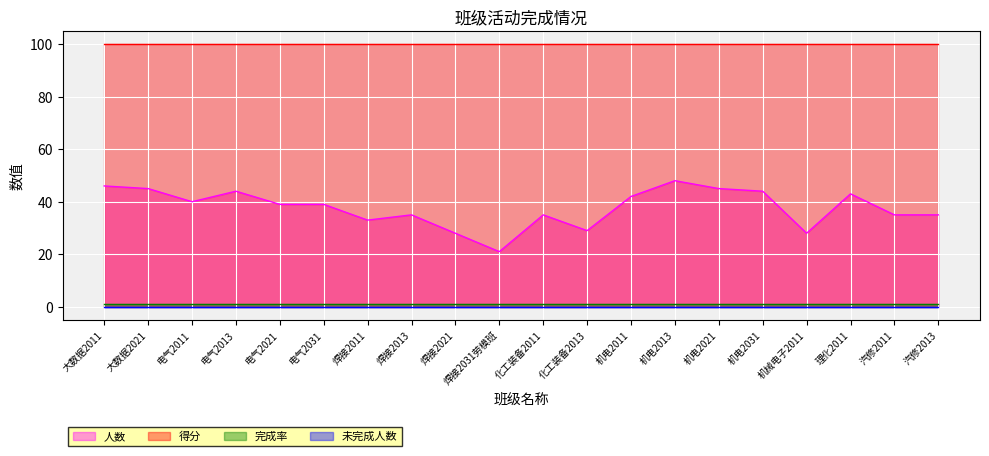

What is the greatest value displayed?

100